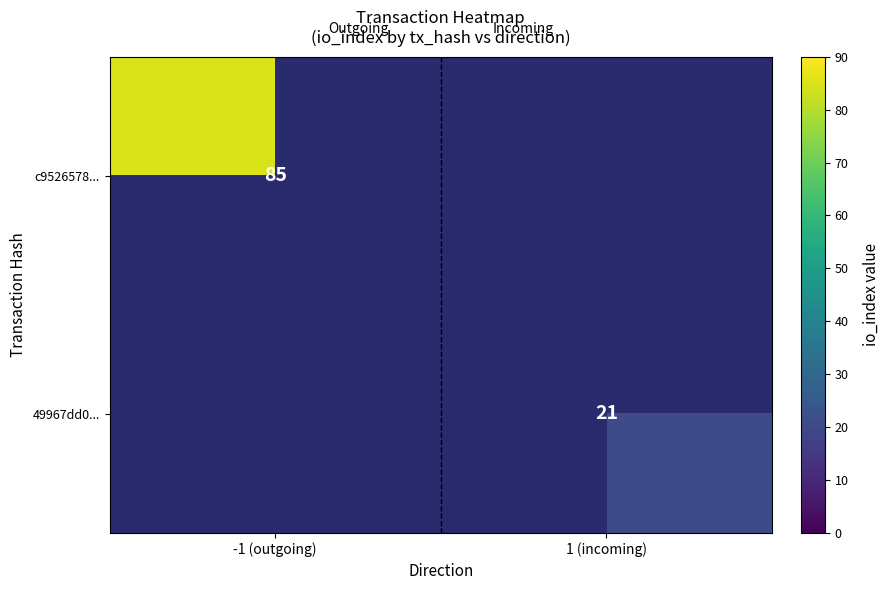

Count the number of categories in the chart.

2